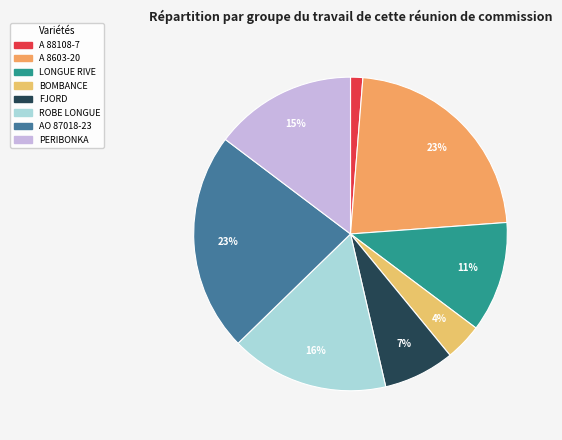

The AO 87018-23 slice represents 23% of the pie. True or false?

True